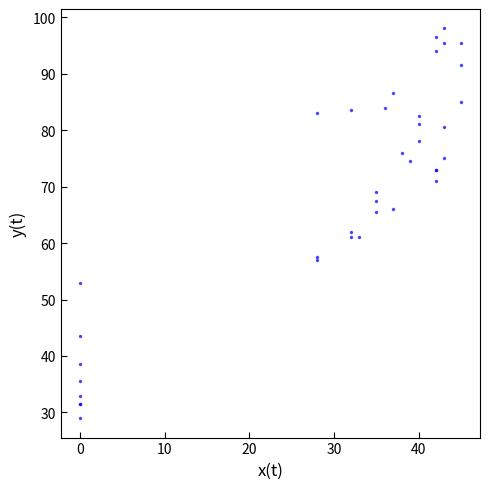

What Y value in the scatter plot is closest to 63?

62.0